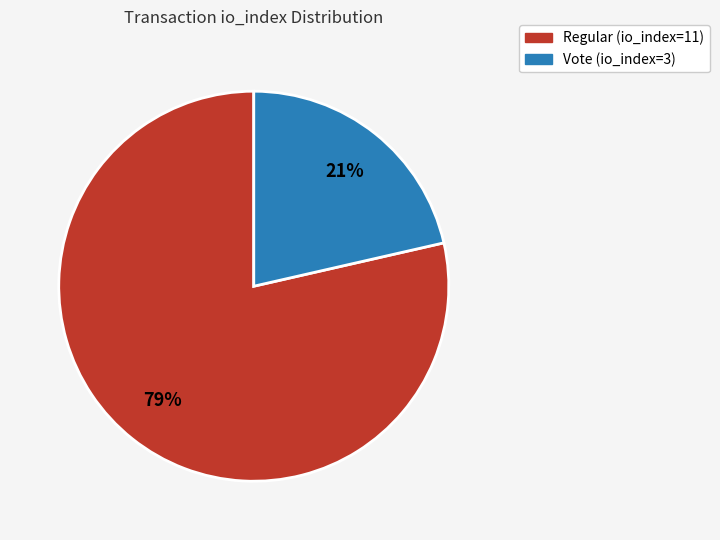

True or false: Vote (io_index=3) accounts for 33% of the total.

False